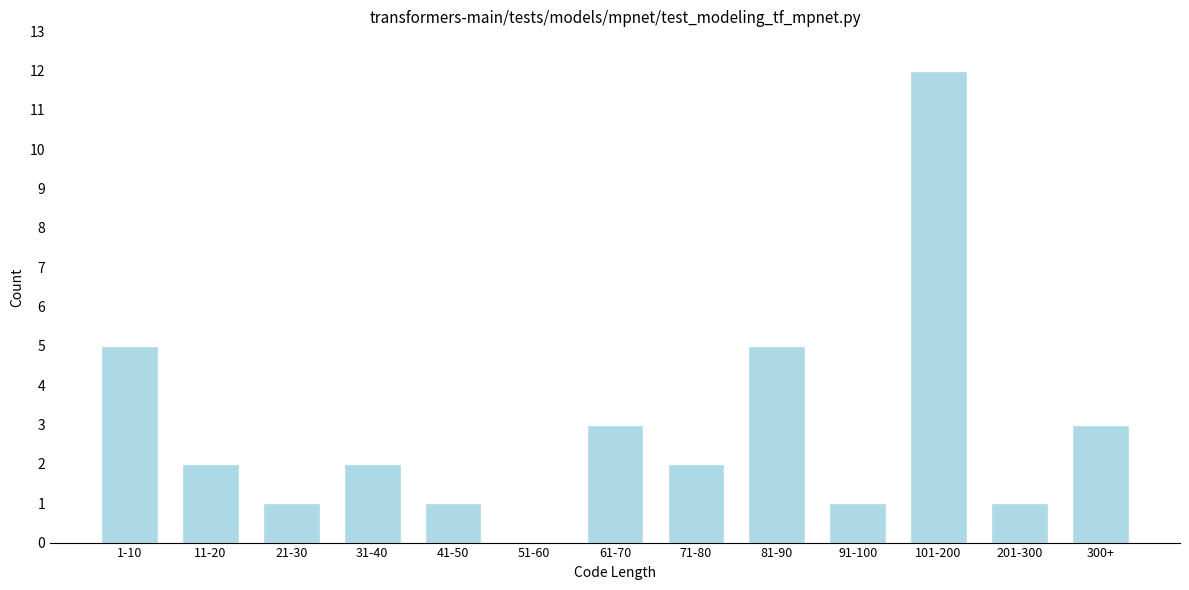

Reading right to left, extract all data points from this chart.

300+=3	201-300=1	101-200=12	91-100=1	81-90=5	71-80=2	61-70=3	51-60=0	41-50=1	31-40=2	21-30=1	11-20=2	1-10=5